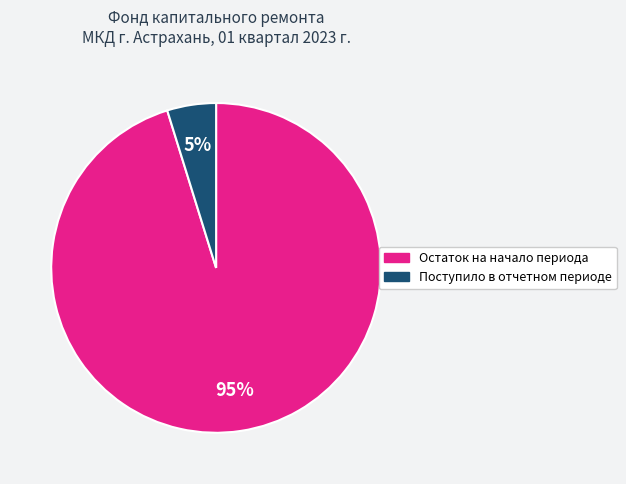

Which slice represents more than half of the pie?

Остаток на начало периода